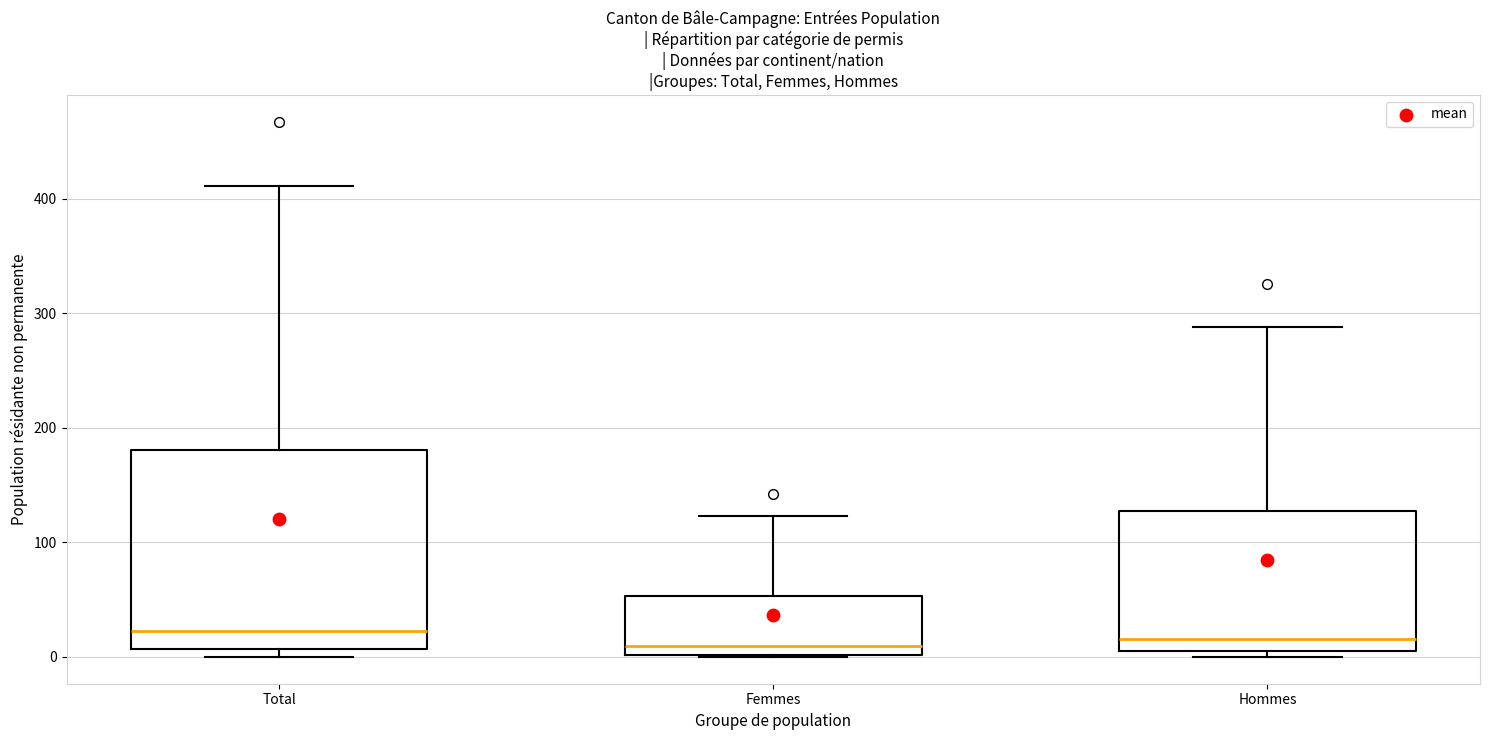

Reading left to right, read every box against the y-axis: the position of its median line, the range the box covers, and the ends of its whiskers. The values are not printed on the chart, so give them approximately, as read against the axis.

Total: median 20, box 10 to 180, whiskers 0 to 410
Femmes: median 10, box 0 to 50, whiskers 0 to 120
Hommes: median 20, box 10 to 130, whiskers 0 to 290